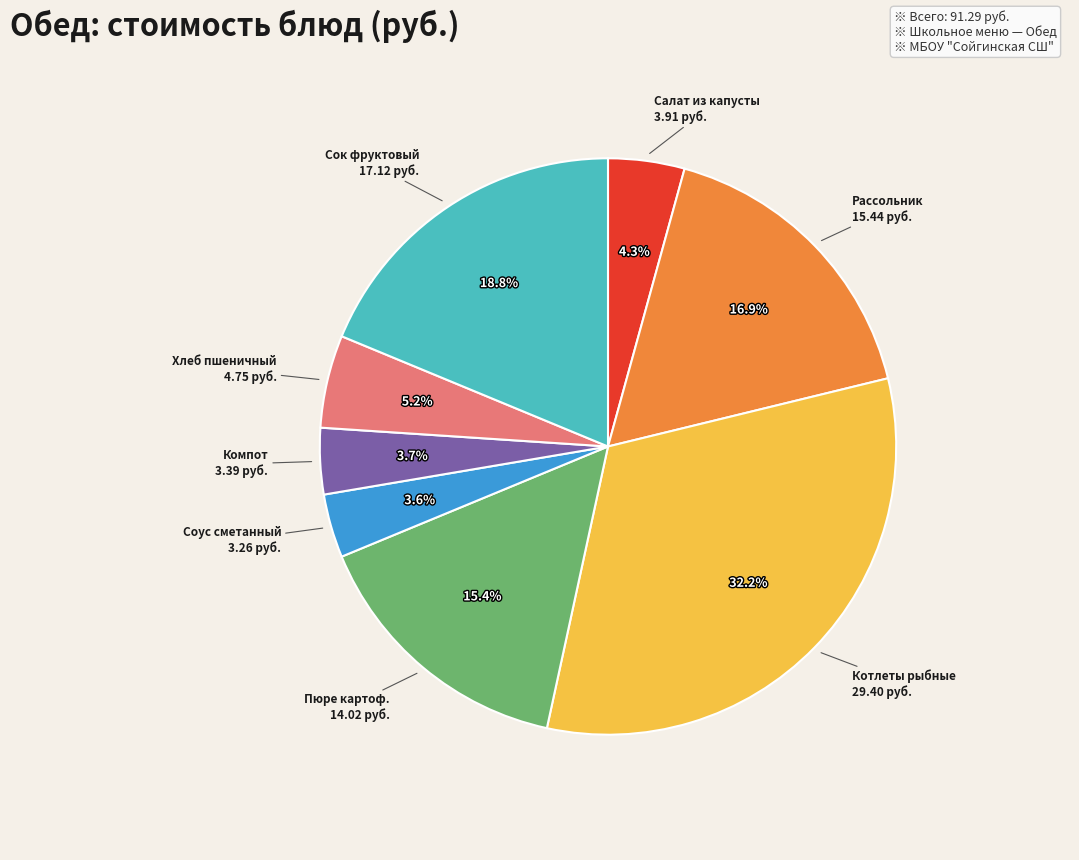

What percentage is the Сок фруктовый slice, to the nearest percent?

19%